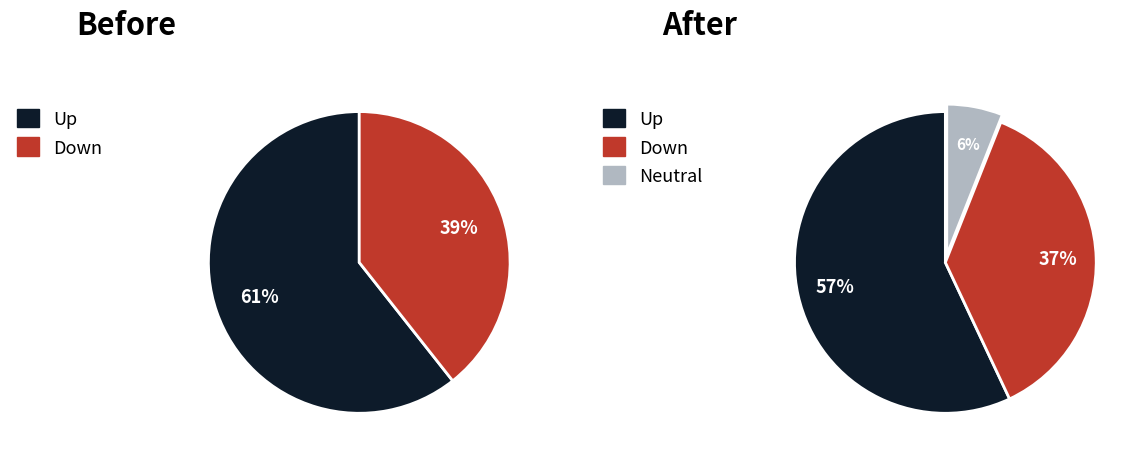

How many segments does this pie chart have?

3